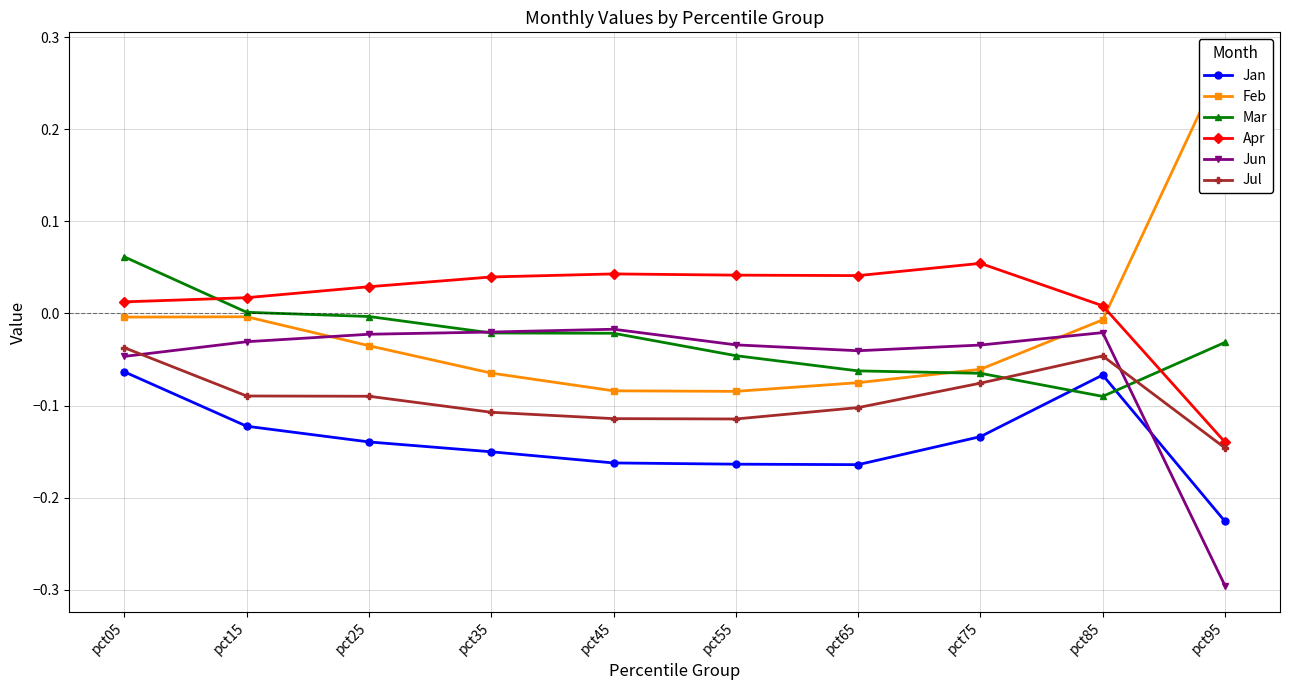

At which category does Apr reach its first local peak?

pct45